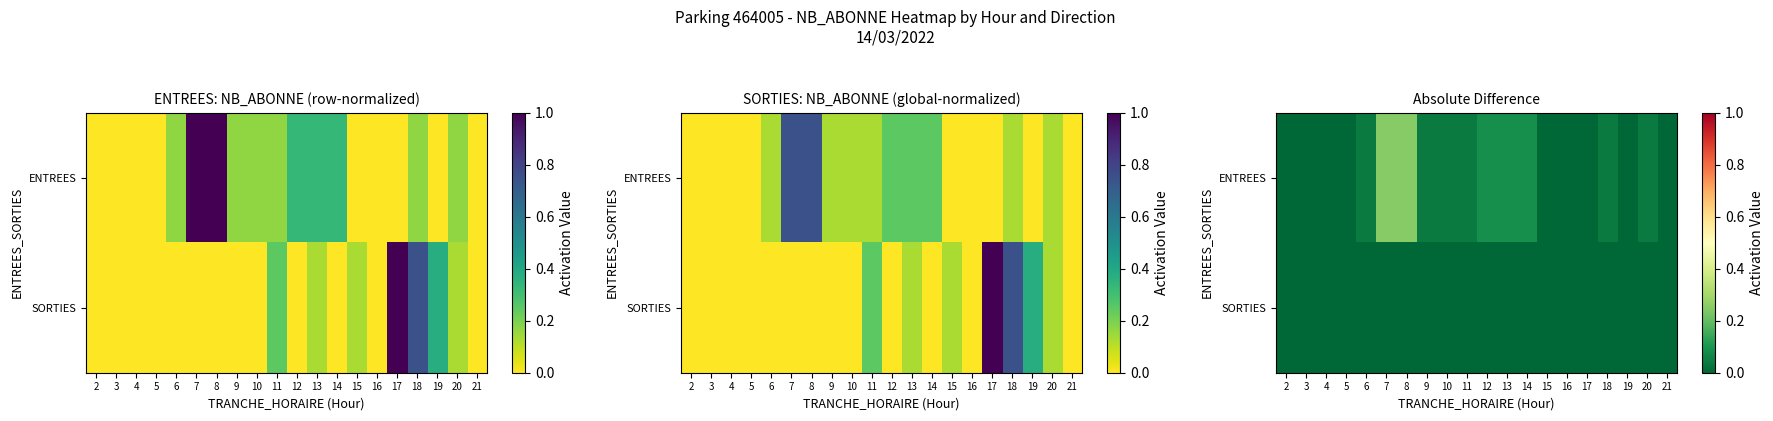

The value of ENTREES at 2 is 0.0. True or false?

True